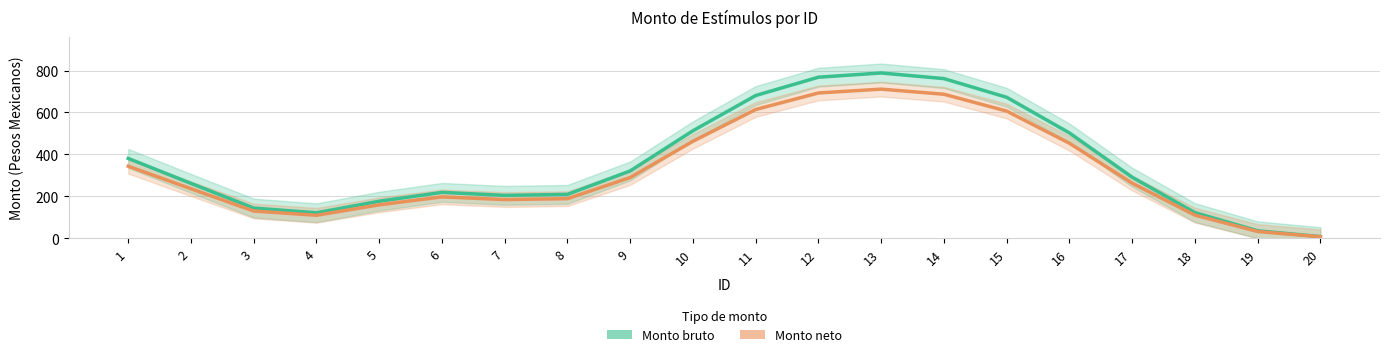

True or false: Monto bruto has a value of 862.2 at 10.

False